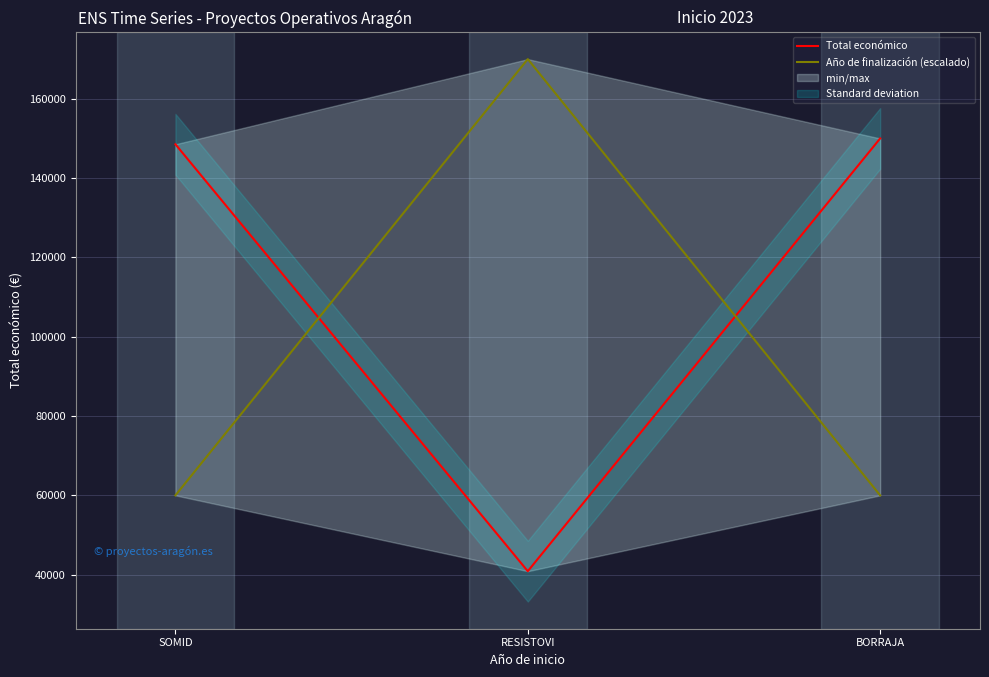

Count the number of categories in the chart.

3